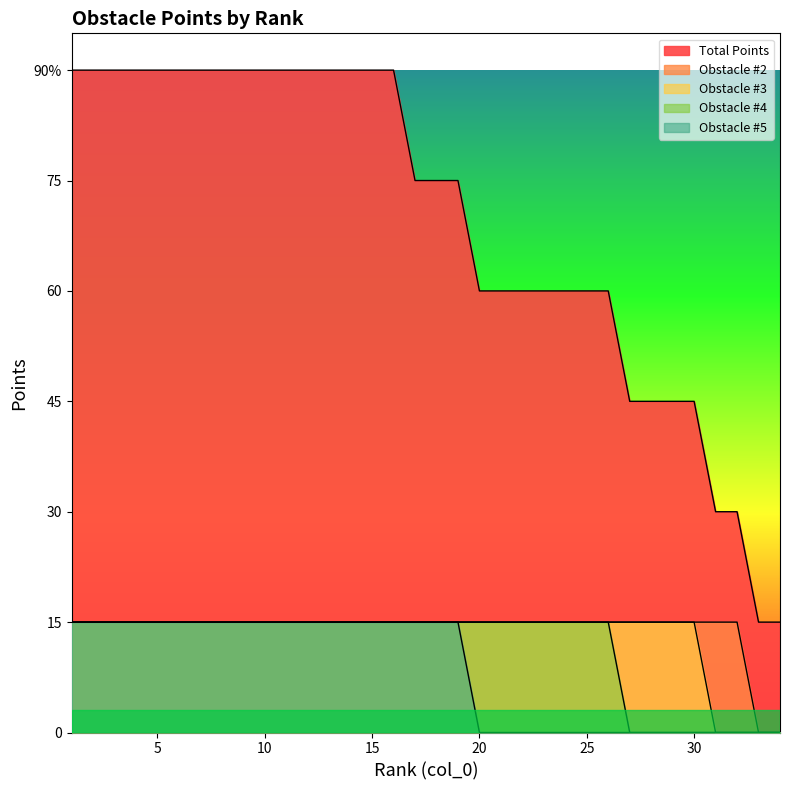

Rank the series by their maximum value, from lowest to highest.

Obstacle #2, Obstacle #3, Obstacle #4, Obstacle #5, Total Points